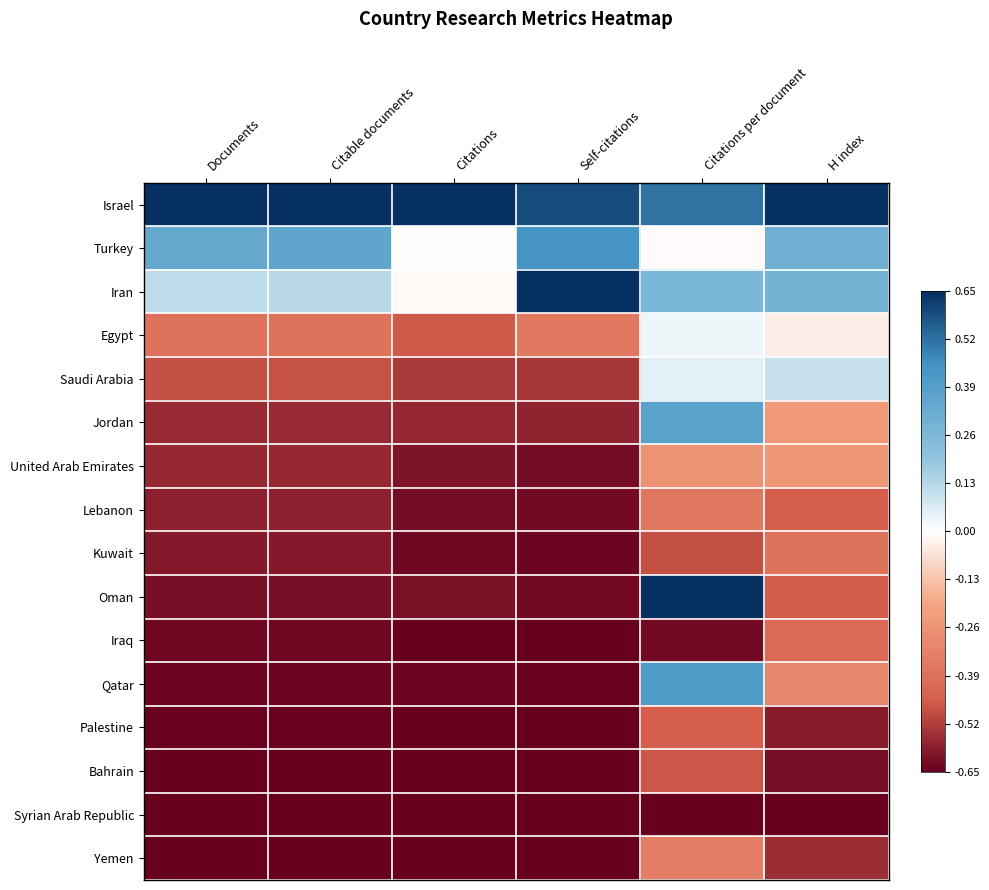

Reading left to right, what are all the values shown in this chart?

Israel: Documents=1.0	Citable documents=1.0	Citations=1.0	Self-citations=0.9	Citations per document=0.8	H index=1.0
Turkey: Documents=0.5	Citable documents=0.5	Citations=0.0	Self-citations=0.7	Citations per document=-0.0	H index=0.5
Iran: Documents=0.2	Citable documents=0.2	Citations=-0.0	Self-citations=1.0	Citations per document=0.4	H index=0.4
Egypt: Documents=-0.6	Citable documents=-0.6	Citations=-0.7	Self-citations=-0.6	Citations per document=0.0	H index=-0.1
Saudi Arabia: Documents=-0.7	Citable documents=-0.7	Citations=-0.8	Self-citations=-0.8	Citations per document=0.1	H index=0.1
Jordan: Documents=-0.9	Citable documents=-0.9	Citations=-0.9	Self-citations=-0.9	Citations per document=0.6	H index=-0.4
United Arab Emirates: Documents=-0.9	Citable documents=-0.9	Citations=-0.9	Self-citations=-1.0	Citations per document=-0.4	H index=-0.4
Lebanon: Documents=-0.9	Citable documents=-0.9	Citations=-1.0	Self-citations=-1.0	Citations per document=-0.6	H index=-0.7
Kuwait: Documents=-0.9	Citable documents=-0.9	Citations=-1.0	Self-citations=-1.0	Citations per document=-0.7	H index=-0.6
Oman: Documents=-1.0	Citable documents=-1.0	Citations=-0.9	Self-citations=-1.0	Citations per document=1.0	H index=-0.7
Iraq: Documents=-1.0	Citable documents=-1.0	Citations=-1.0	Self-citations=-1.0	Citations per document=-1.0	H index=-0.6
Qatar: Documents=-1.0	Citable documents=-1.0	Citations=-1.0	Self-citations=-1.0	Citations per document=0.6	H index=-0.5
Palestine: Documents=-1.0	Citable documents=-1.0	Citations=-1.0	Self-citations=-1.0	Citations per document=-0.7	H index=-0.9
Bahrain: Documents=-1.0	Citable documents=-1.0	Citations=-1.0	Self-citations=-1.0	Citations per document=-0.7	H index=-1.0
Syrian Arab Republic: Documents=-1.0	Citable documents=-1.0	Citations=-1.0	Self-citations=-1.0	Citations per document=-1.0	H index=-1.0
Yemen: Documents=-1.0	Citable documents=-1.0	Citations=-1.0	Self-citations=-1.0	Citations per document=-0.5	H index=-0.9